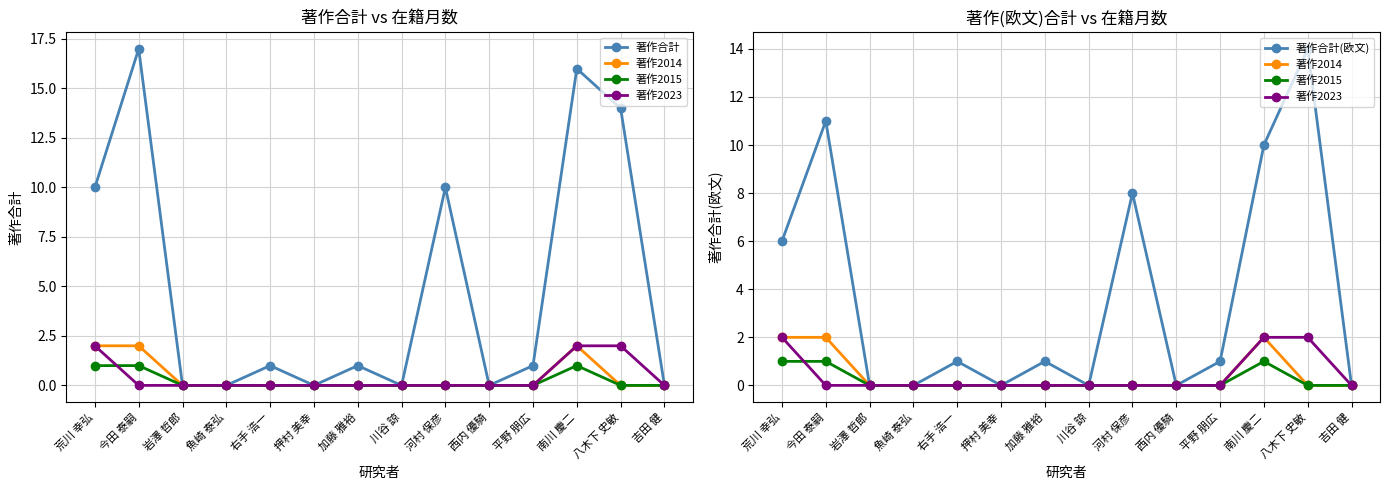

What is the sum of all 著作合計 values?

70